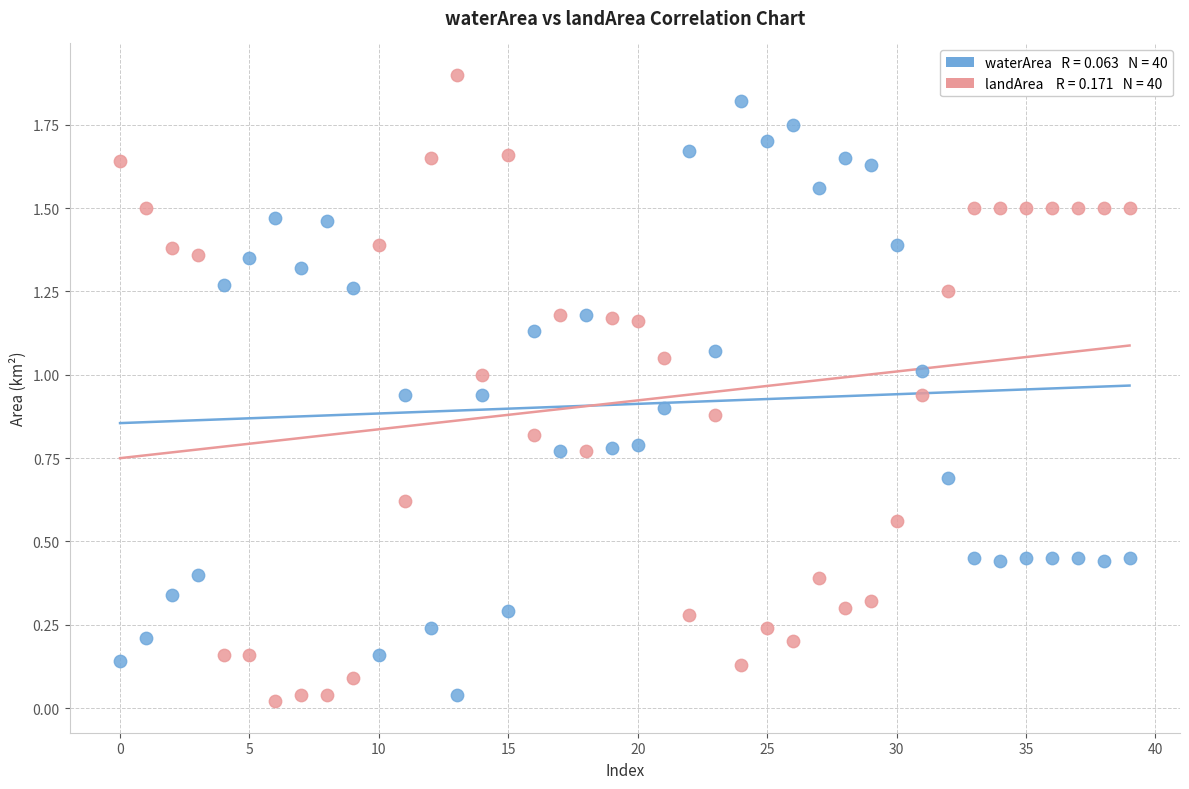

Across all data points, what is the range of Y values (max minus min)?

1.9